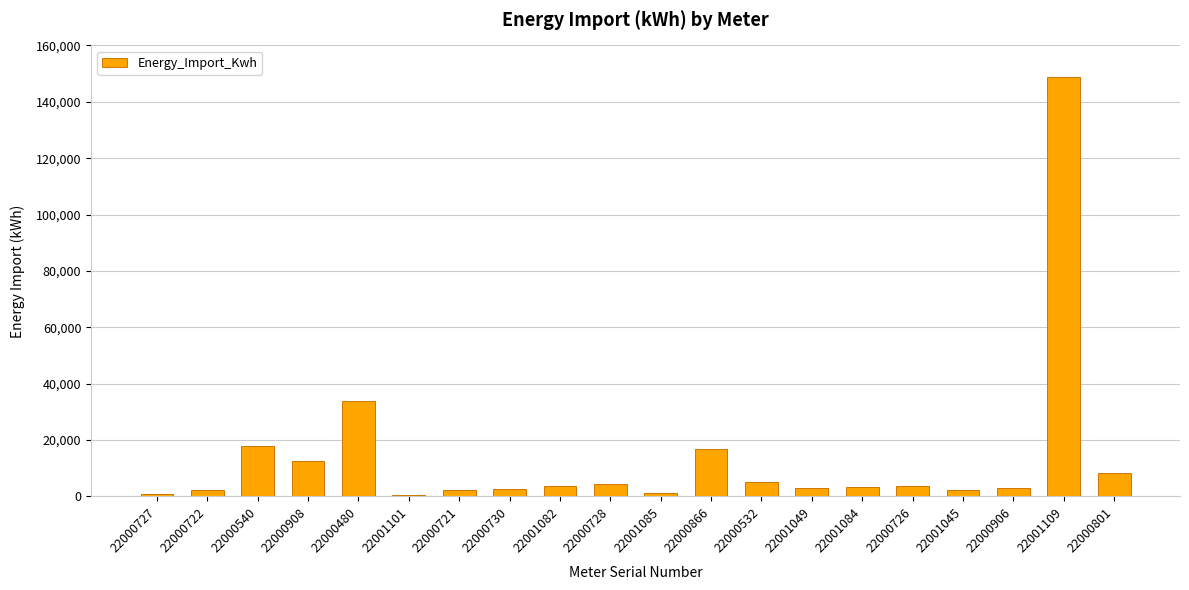

Where is the data nearest to the value 74584?

22000480